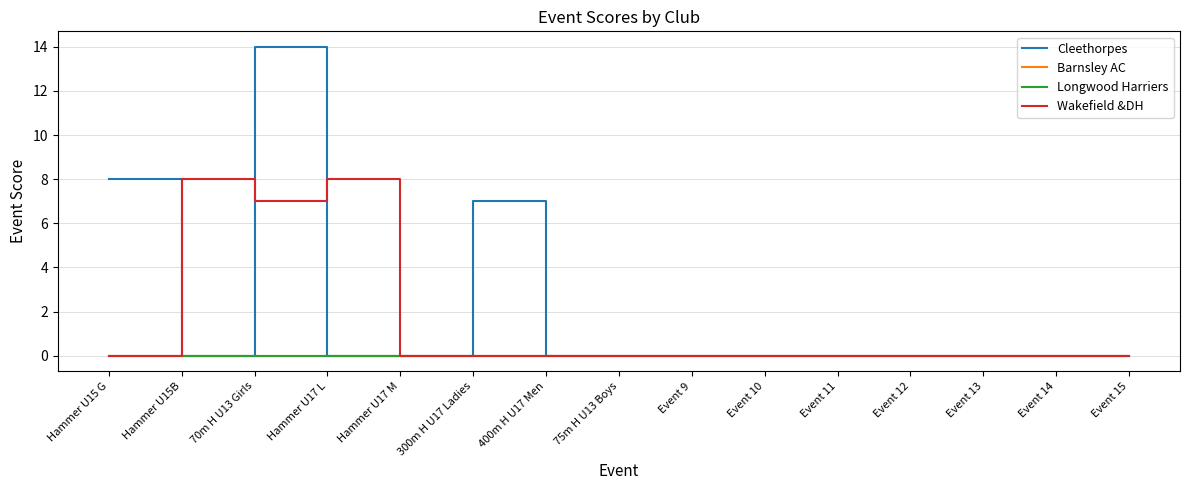

Does the chart display data point markers on the line(s)?

No